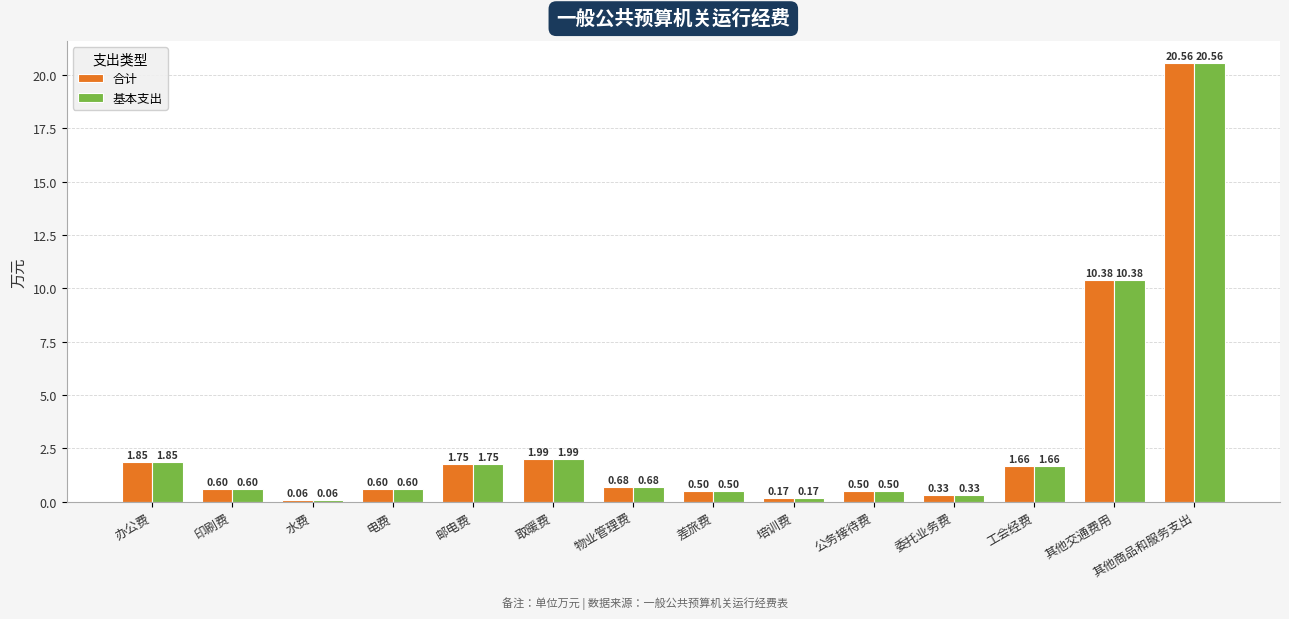

What are all the series names shown in the legend?

合计, 基本支出